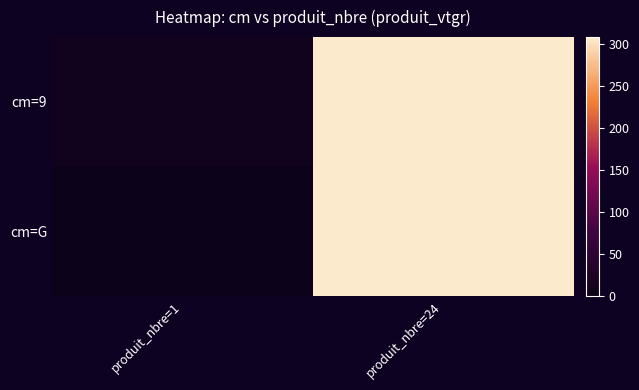

At which category is the sum across all series the highest?

produit_nbre=24